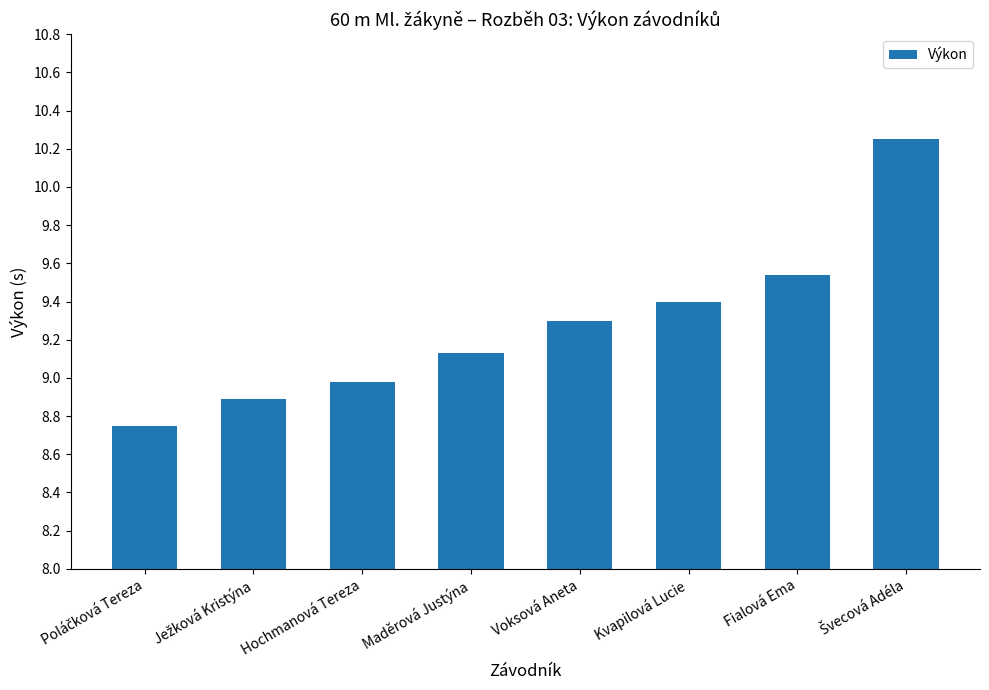

What is the sum of all values?

74.2